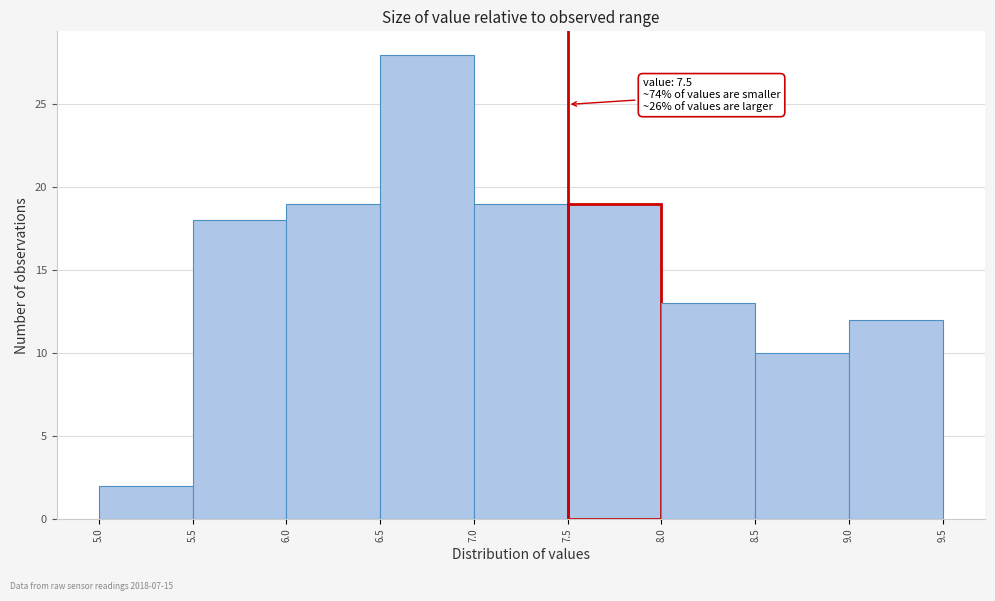

Which range on the x-axis has the tallest bar?

6.5 to 7.0